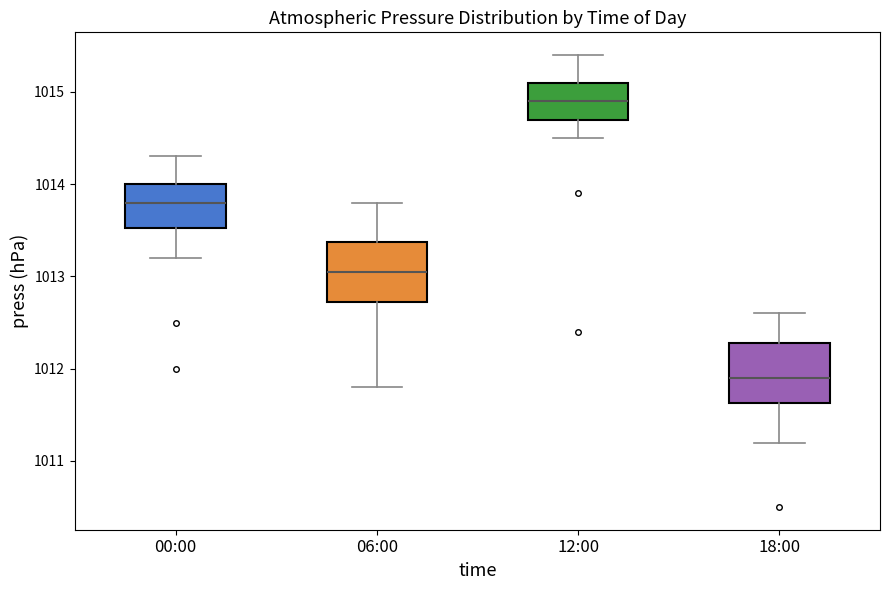

Reading left to right, read every box against the y-axis: the position of its median line, the range the box covers, and the ends of its whiskers. The values are not printed on the chart, so give them approximately, as read against the axis.

00:00: median 1013.8, box 1013.5 to 1014.0, whiskers 1013.2 to 1014.3
06:00: median 1013.1, box 1012.7 to 1013.4, whiskers 1011.8 to 1013.8
12:00: median 1014.9, box 1014.7 to 1015.1, whiskers 1014.5 to 1015.4
18:00: median 1011.9, box 1011.6 to 1012.3, whiskers 1011.2 to 1012.6